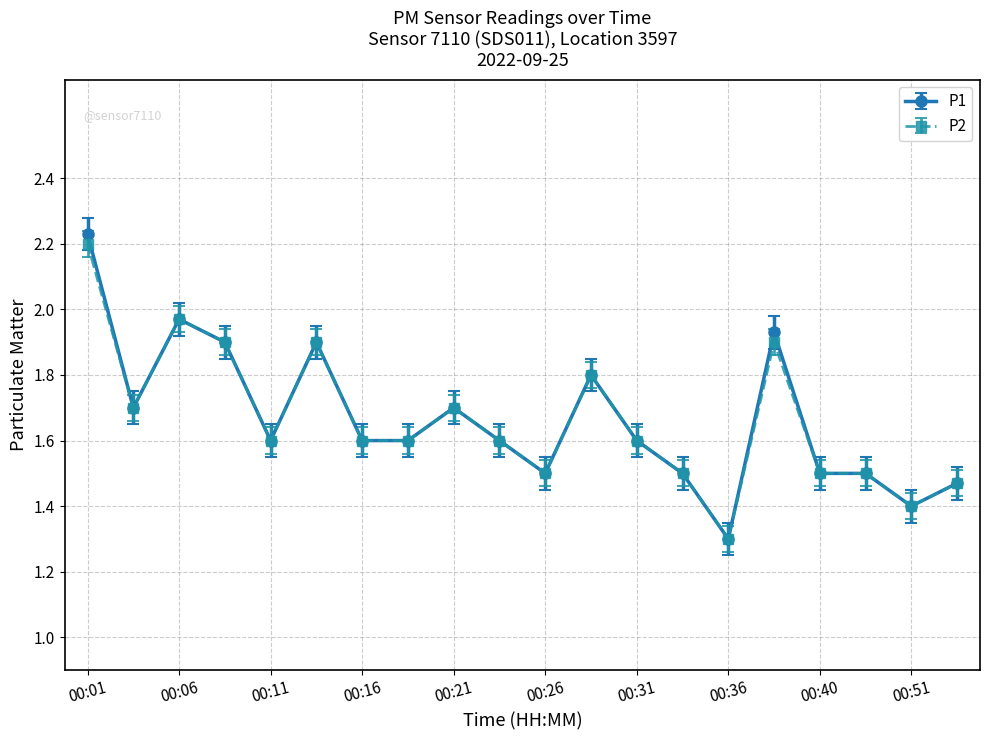

True or false: P2 has more than 1 interior local peaks.

True